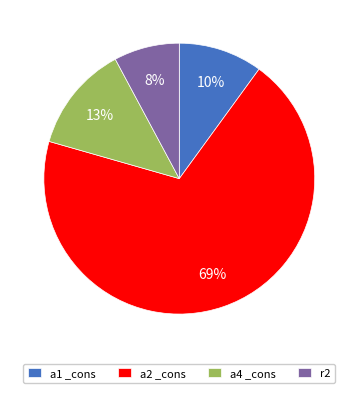

Is there a majority slice in this chart?

Yes